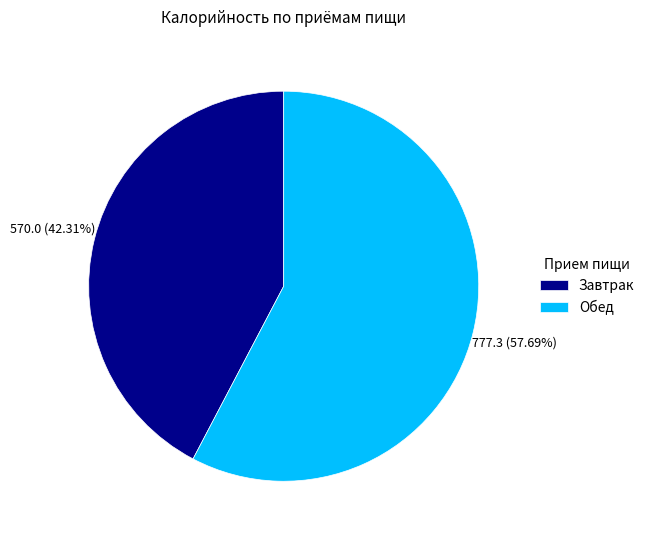

Which category accounts for the majority?

Обед